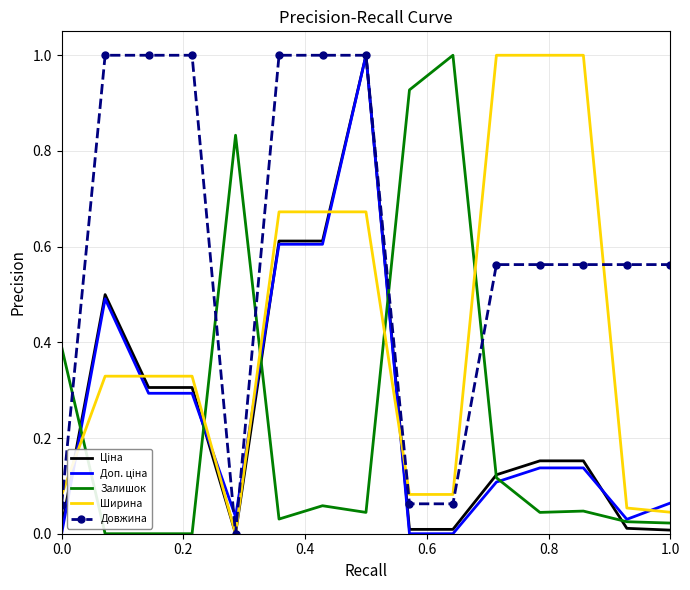

After their last crossing, which series has the higher values: Довжина or Ширина?

Довжина